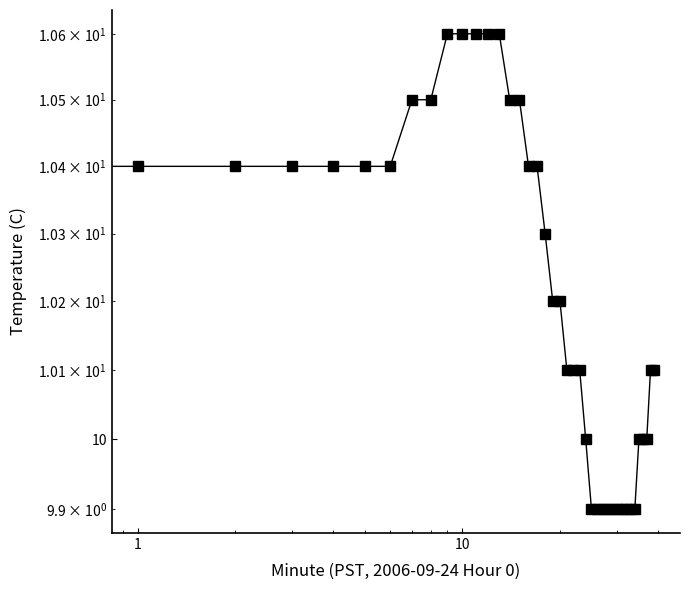

How many data points are less than 10?

10